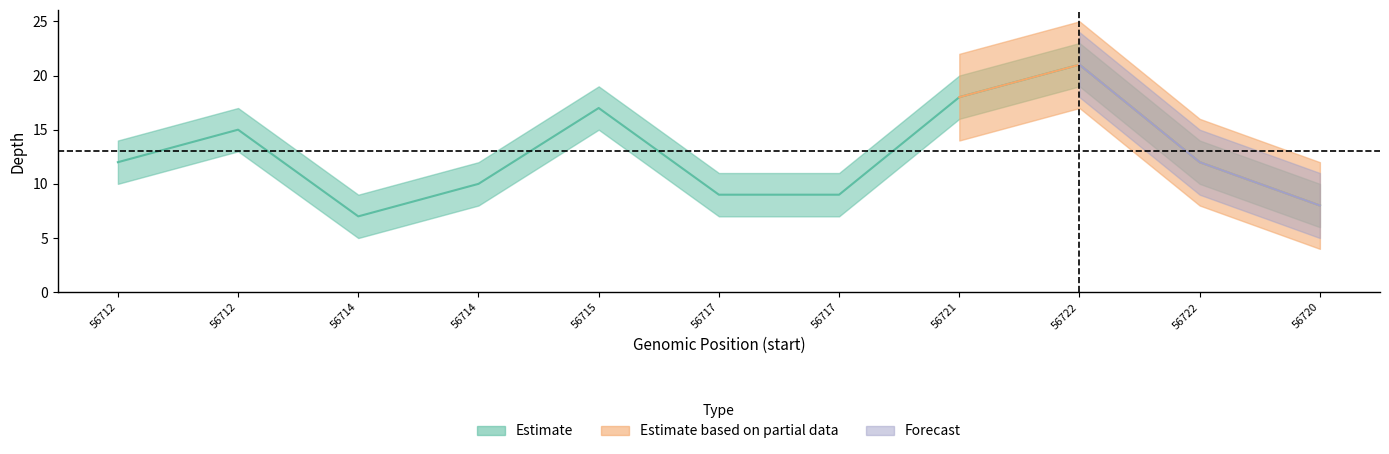

How many categories are shown in the chart?

11